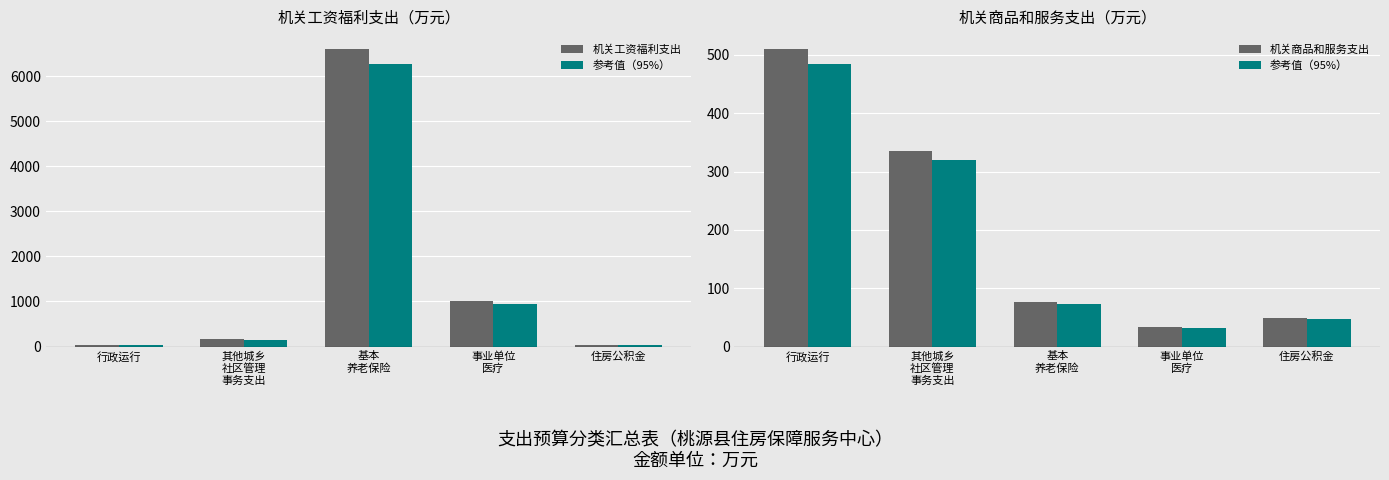

The 机关商品和服务支出 series shows 33.8 at 事业单位
医疗. True or false?

True